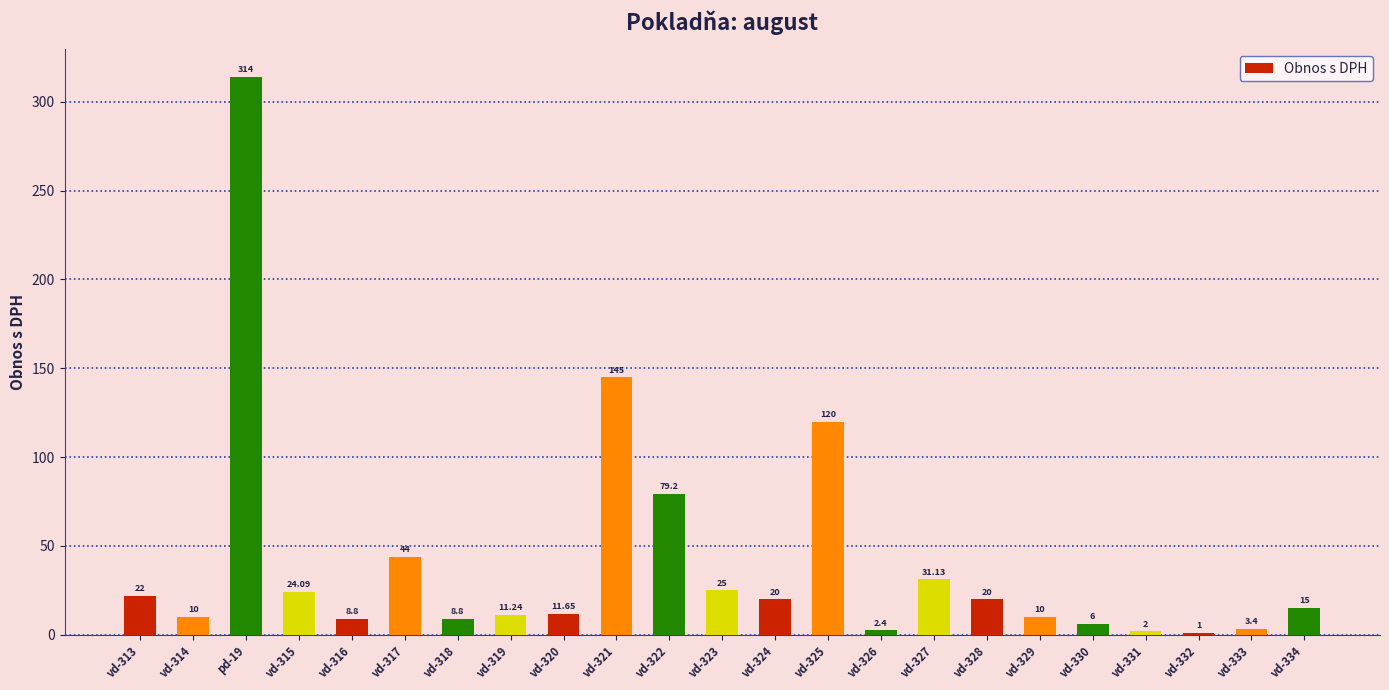

What is the difference between the maximum and minimum values?

313.0